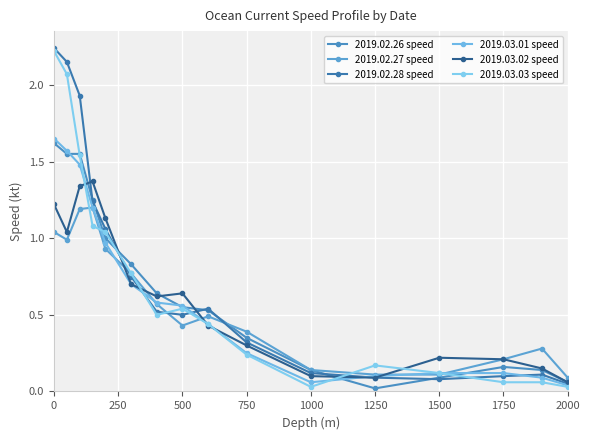

What are all the series names shown in the legend?

2019.02.26 speed, 2019.02.27 speed, 2019.02.28 speed, 2019.03.01 speed, 2019.03.02 speed, 2019.03.03 speed